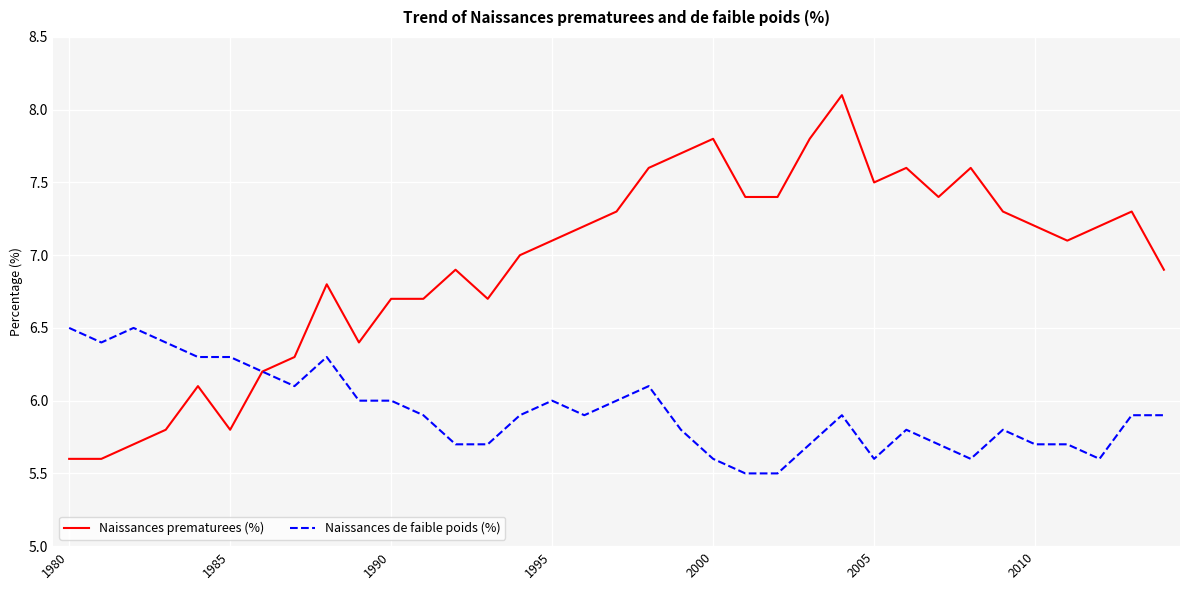

Which series has the largest range (max minus min)?

Naissances prematurees (%)